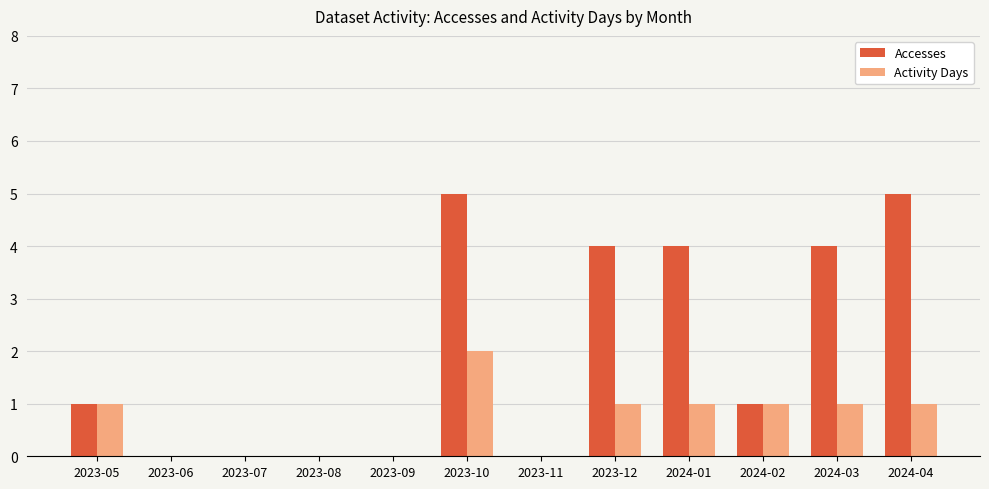

At which category is the sum across all series the highest?

2023-10